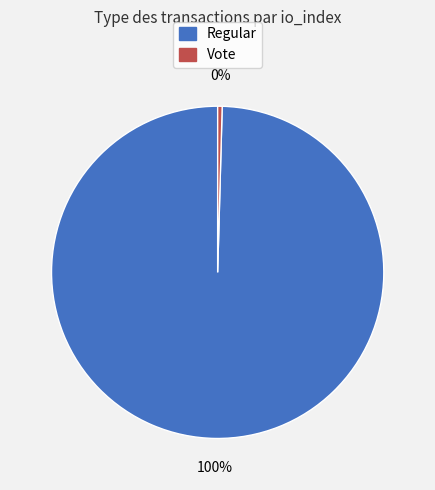

To the nearest percent, what is the average slice percentage?

50%